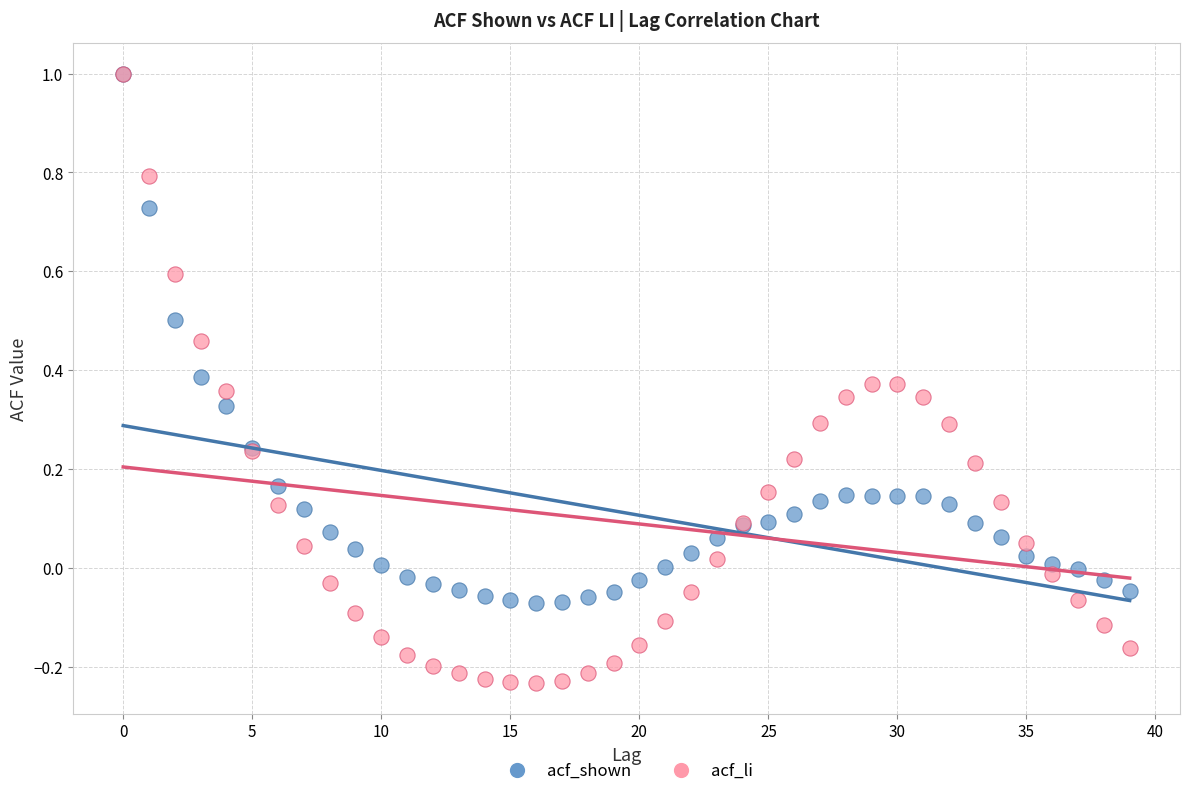

Which series has the largest Y range (max minus min)?

acf_li